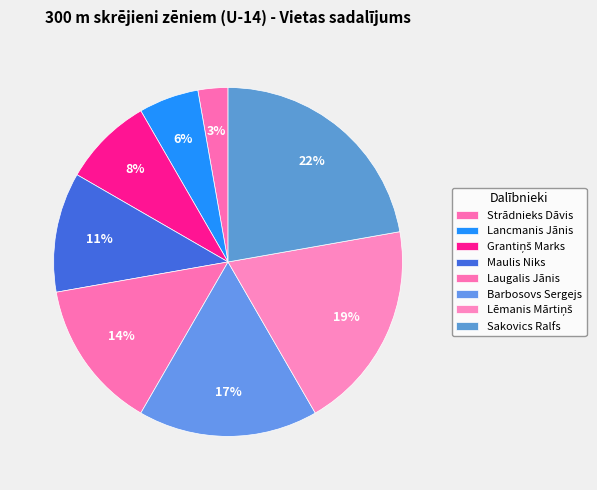

To the nearest percent, what is the difference between the largest and smallest slice percentages?

19%